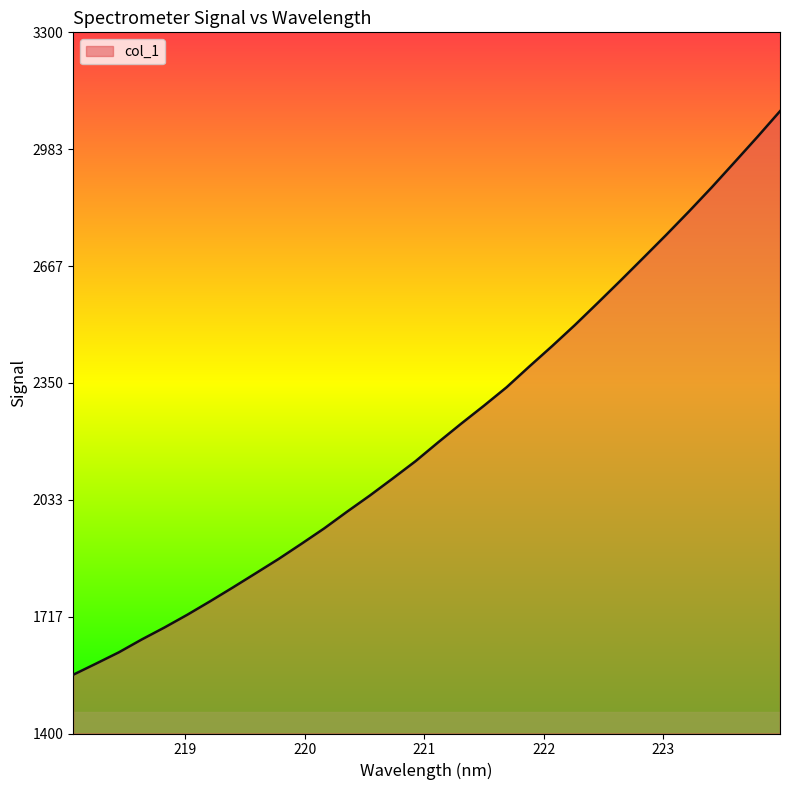

What is the minimum value shown in the chart?

1559.2